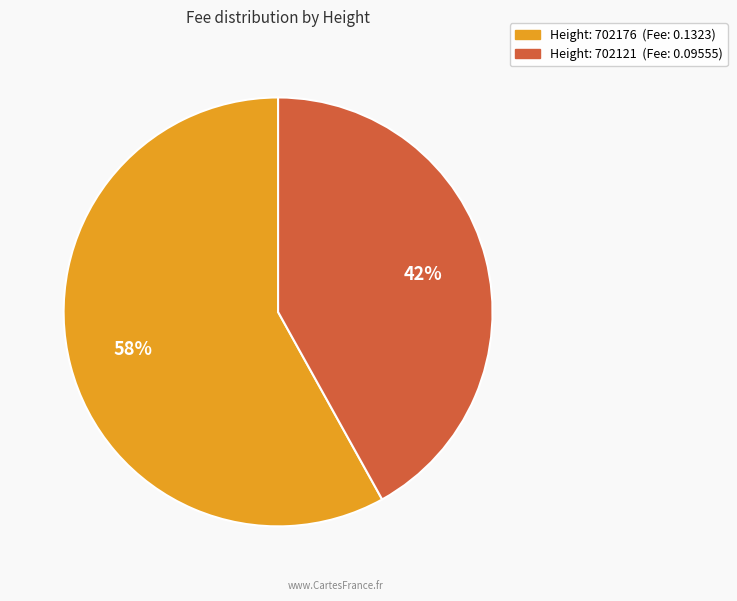

Is there any slice that represents more than half of the pie?

Yes